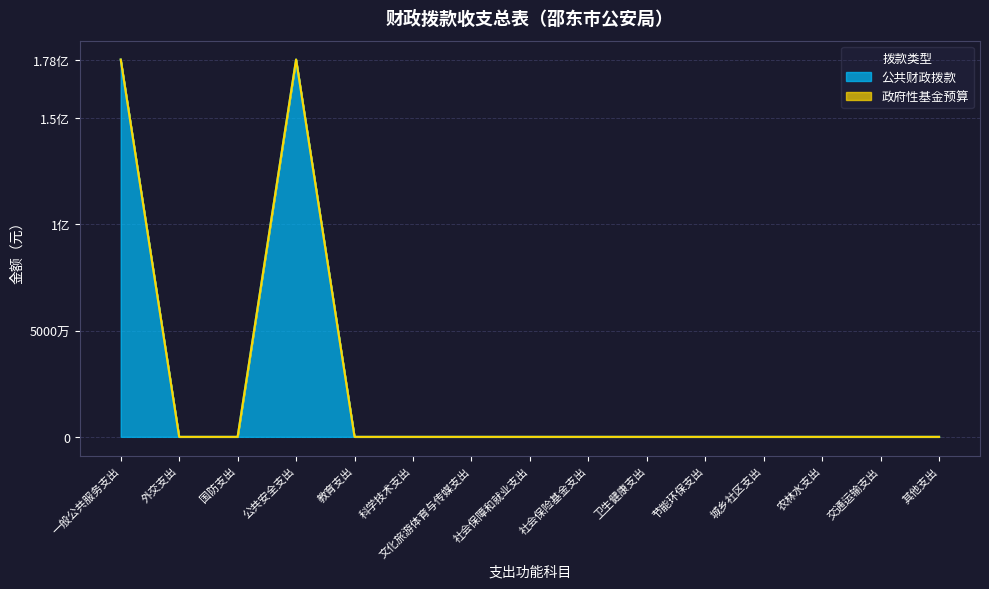

List the labels in order of value, smallest first.

外交支出, 国防支出, 教育支出, 科学技术支出, 文化旅游体育与传媒支出, 社会保障和就业支出, 社会保险基金支出, 卫生健康支出, 节能环保支出, 城乡社区支出, 农林水支出, 交通运输支出, 其他支出, 一般公共服务支出, 公共安全支出